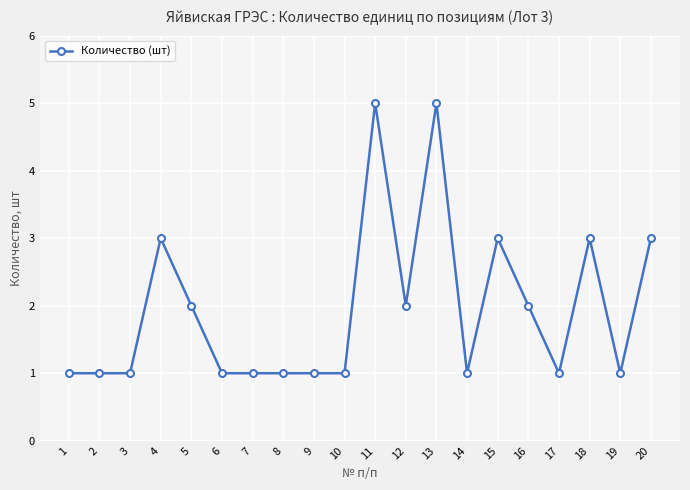

True or false: there are more than 1 points higher than both neighbors.

True